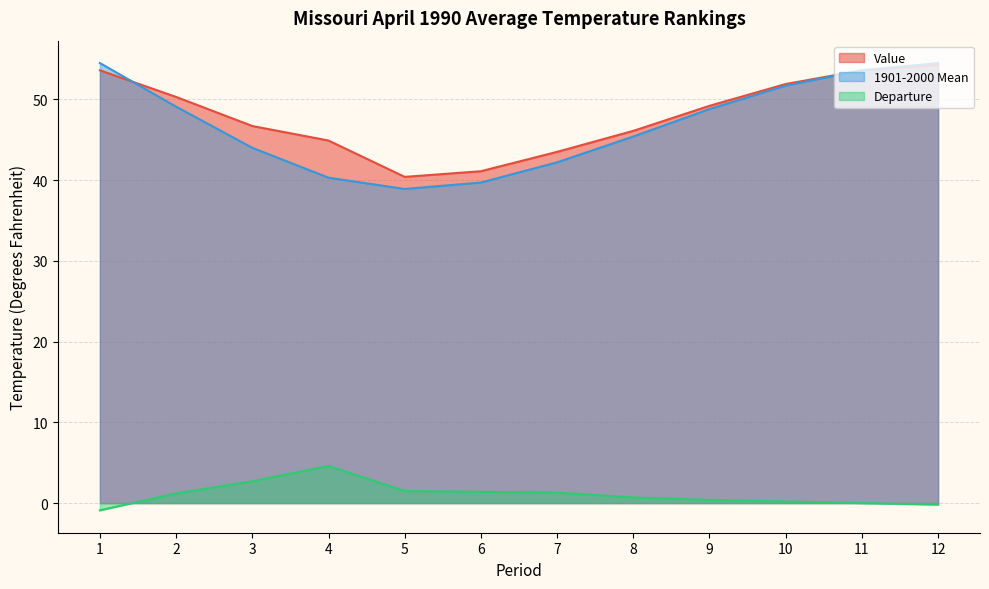

Reading left to right, list all the values displayed in this chart.

Value: 1=53.6	2=50.3	3=46.7	4=44.9	5=40.4	6=41.1	7=43.5	8=46.1	9=49.2	10=51.9	11=53.6	12=54.3
1901-2000 Mean: 1=54.5	2=49.1	3=44.0	4=40.3	5=38.9	6=39.7	7=42.2	8=45.4	9=48.8	10=51.7	11=53.6	12=54.5
Departure: 1=-0.9	2=1.2	3=2.7	4=4.6	5=1.5	6=1.4	7=1.3	8=0.7	9=0.4	10=0.2	11=0.0	12=-0.2